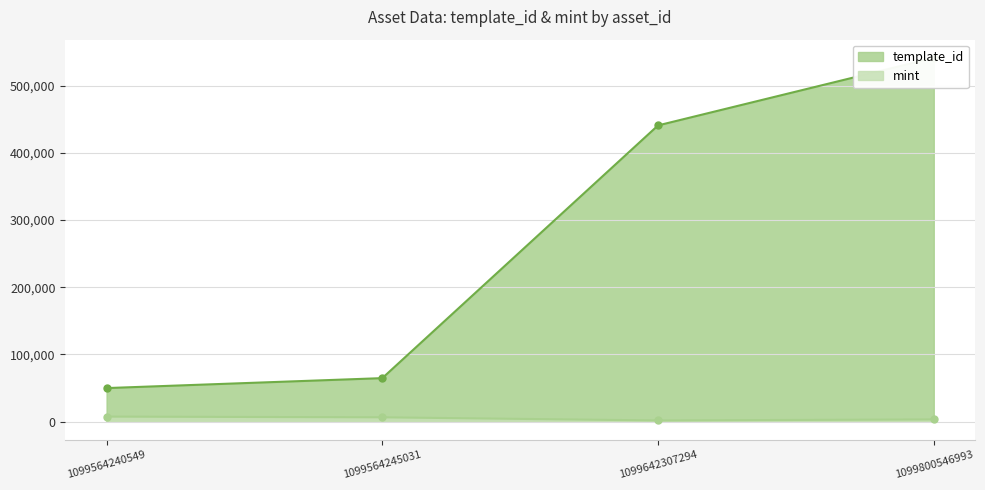

List the series in order of their overall mean, highest first.

template_id, mint